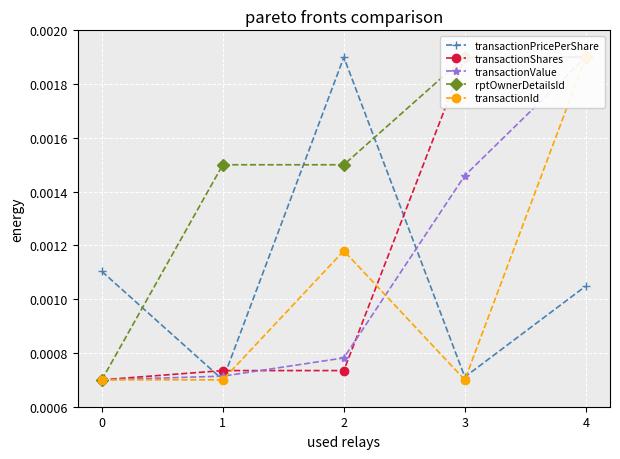

List the series in order of their peak value, highest first.

transactionPricePerShare, transactionShares, transactionValue, rptOwnerDetailsId, transactionId